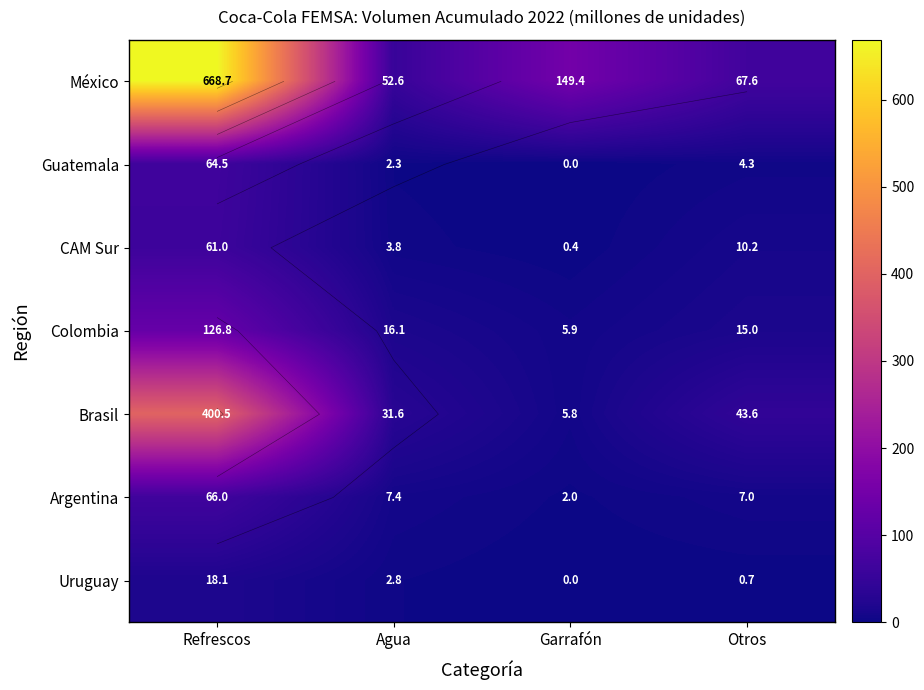

What is the total value across all series at Agua?

116.6